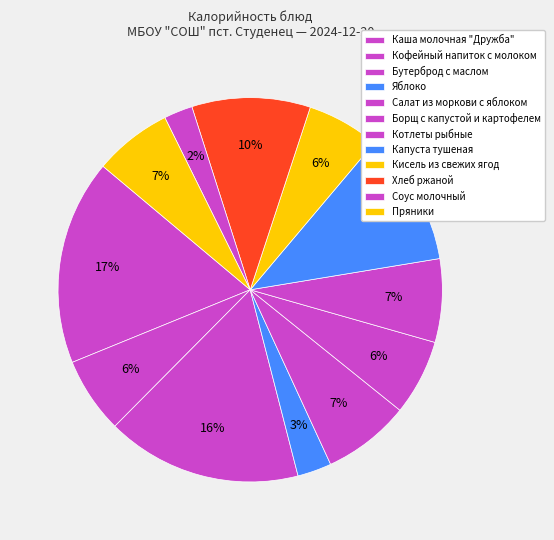

What portion of the pie excludes Яблоко?

97.1%